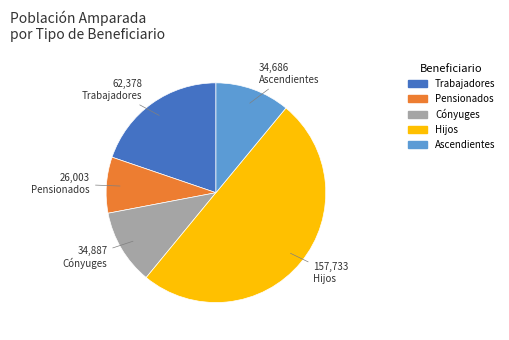

Which has a higher value, Trabajadores or Pensionados?

Trabajadores